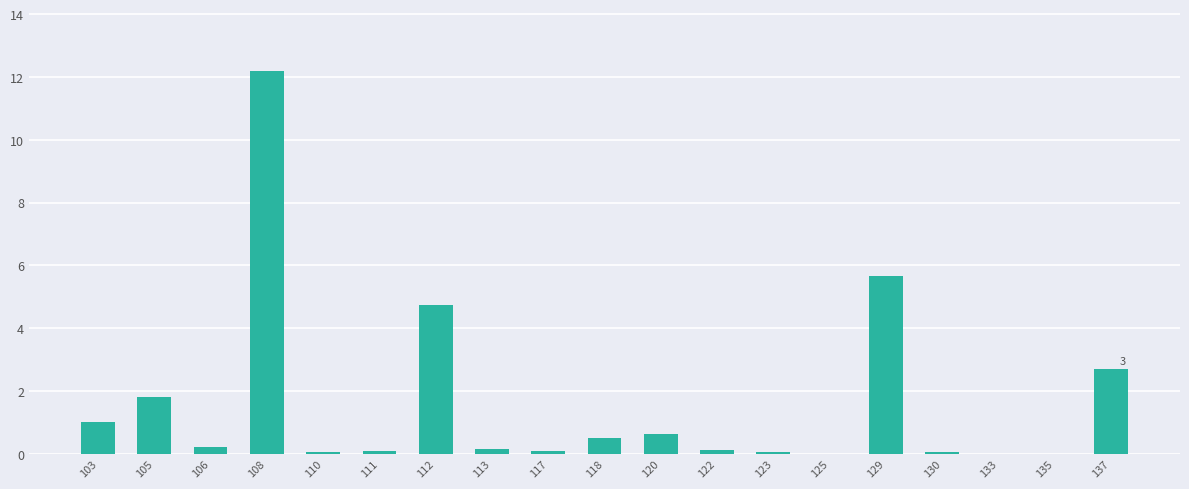

Is it true that the value at 133 is 0.0?

True